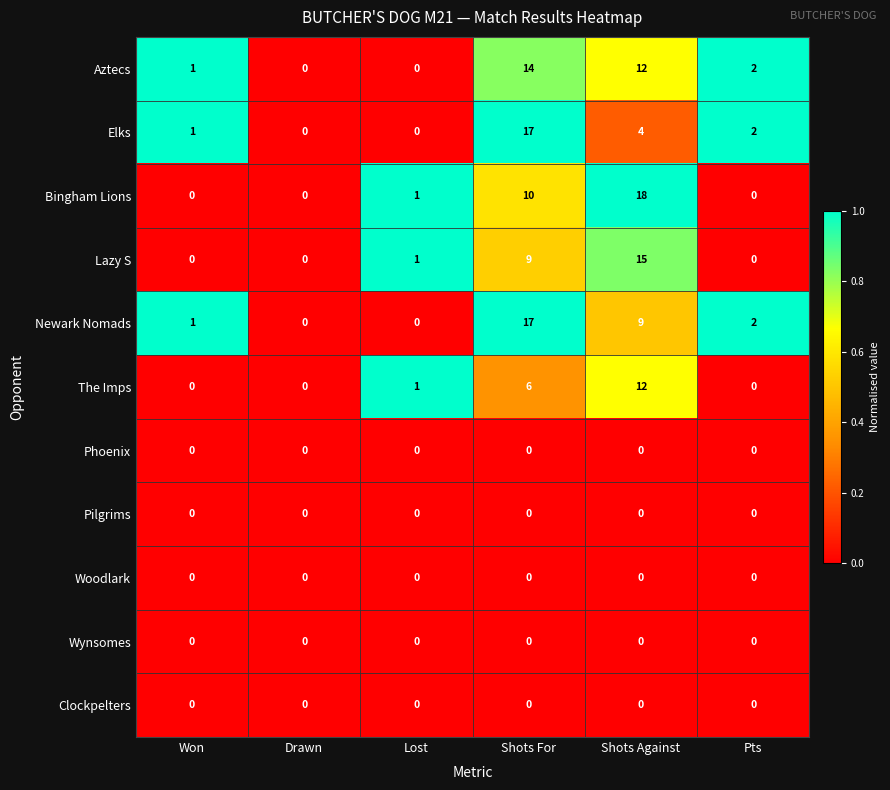

Read the Elks value at Shots For, to the nearest 5.

15